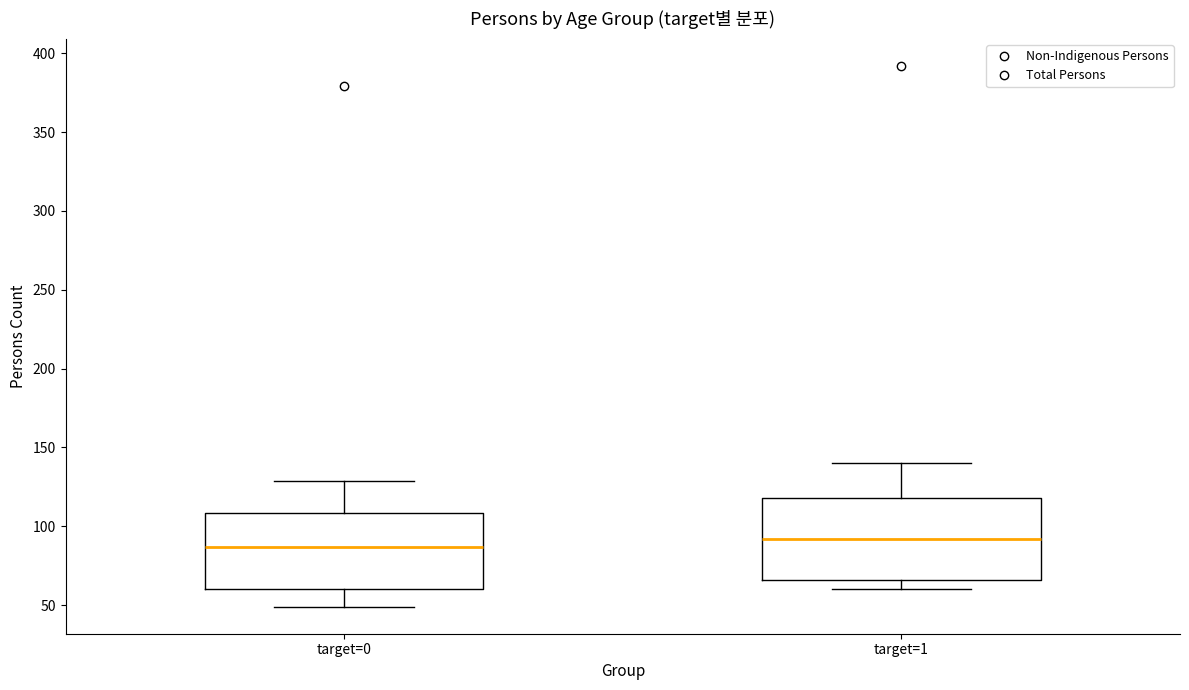

Which box has the lowest median line?

target=0